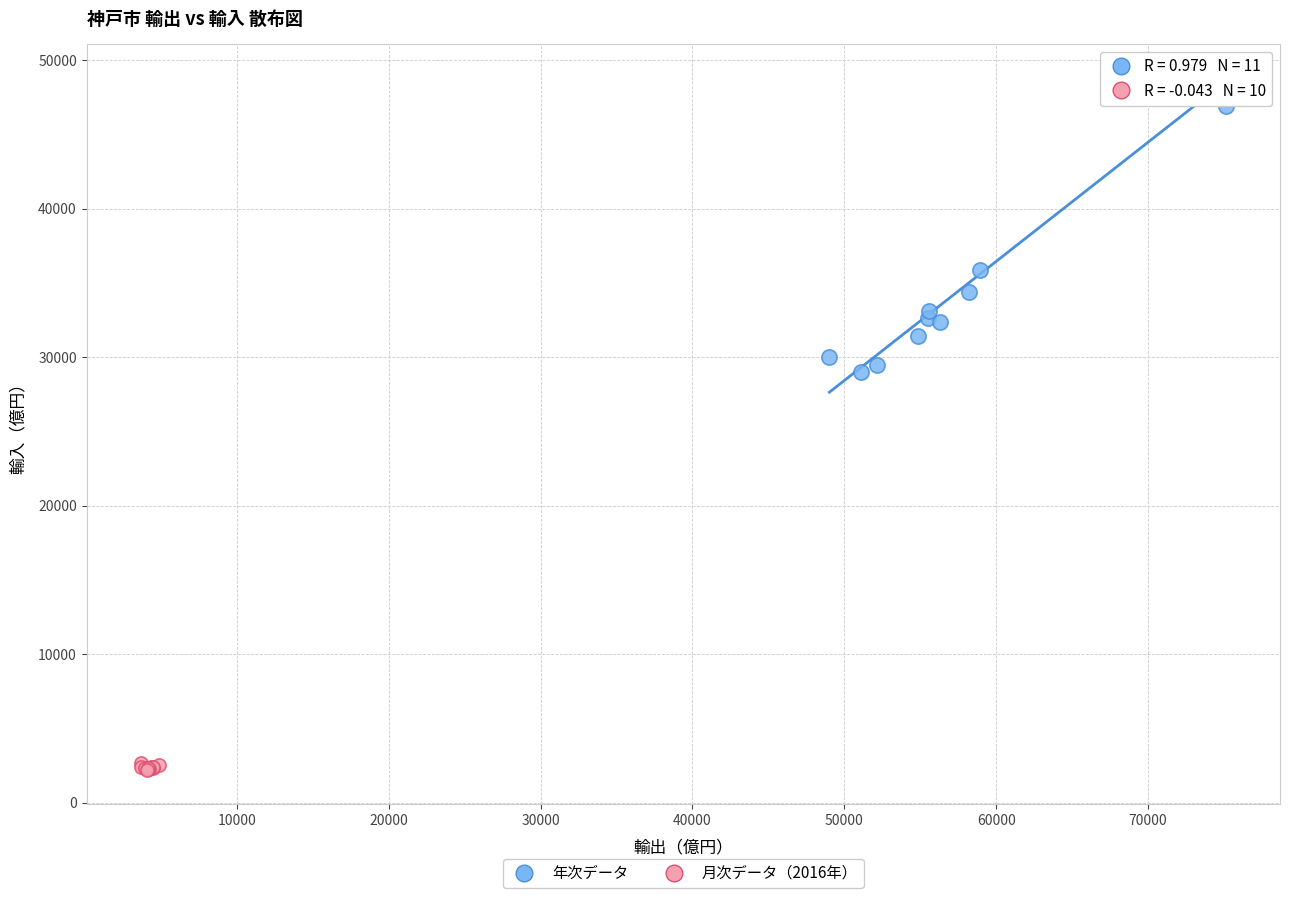

Which series contains the lowest Y value?

月次データ（2016年）